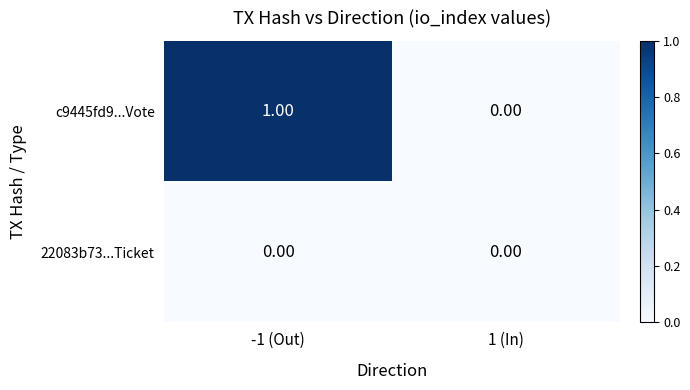

Which series has the largest total across all categories?

c9445fd9...Vote